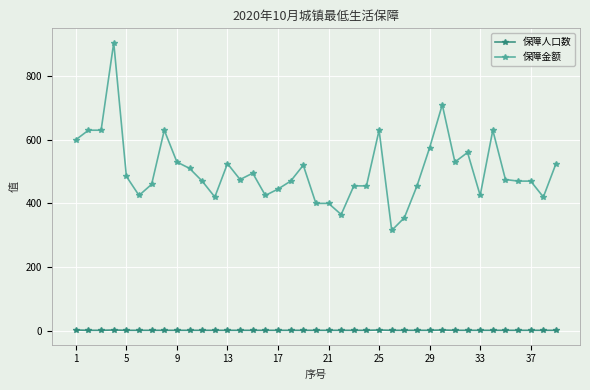

Which series has the widest spread of values?

保障金额